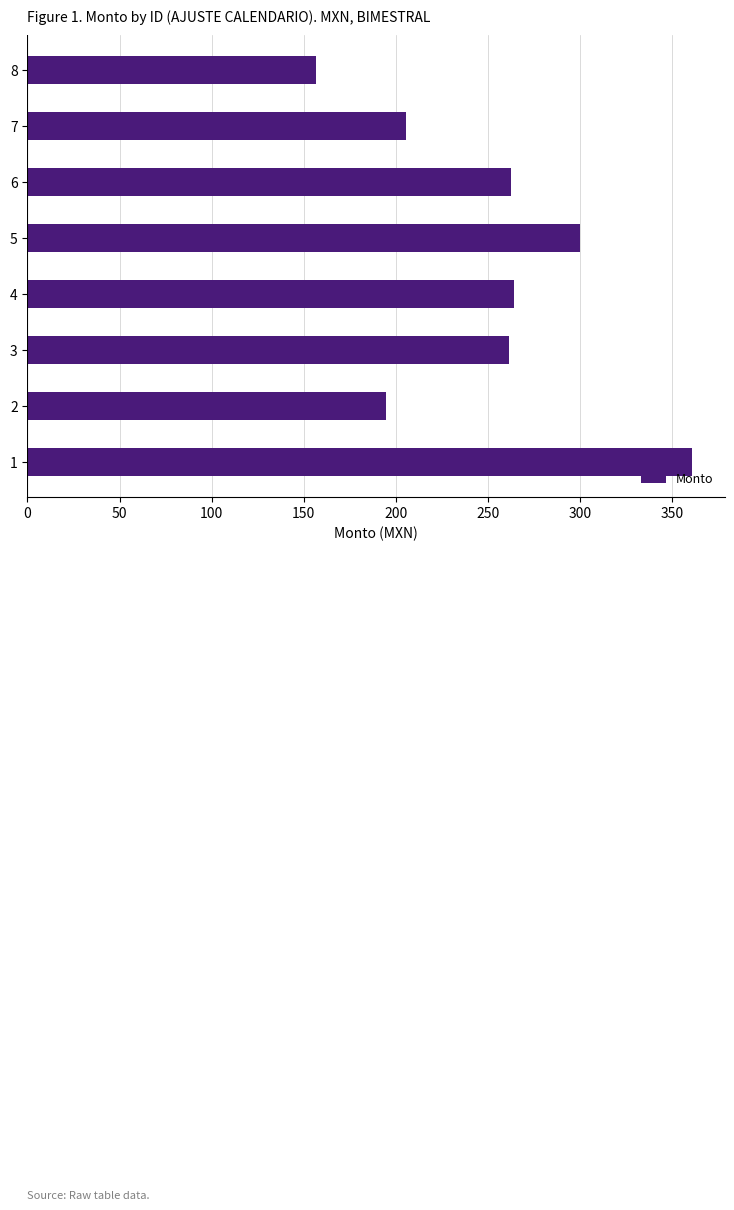

The value at 2 is 63.9. True or false?

False